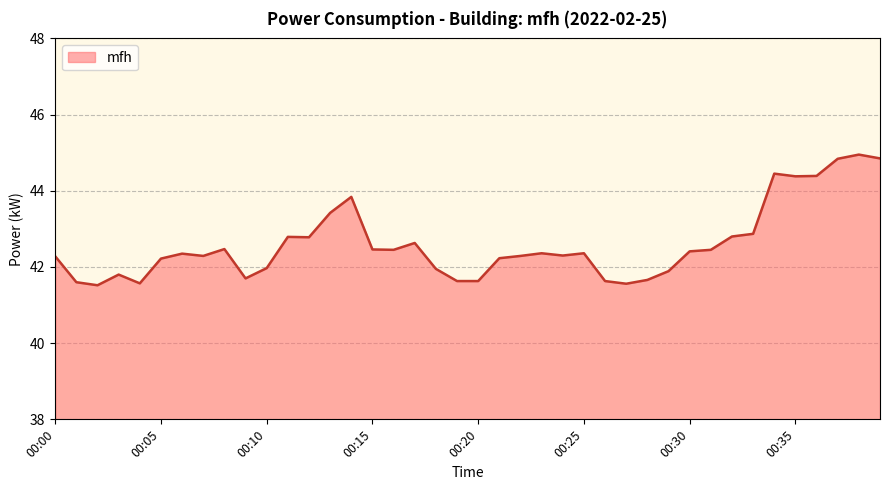

What is the average value?

42.6